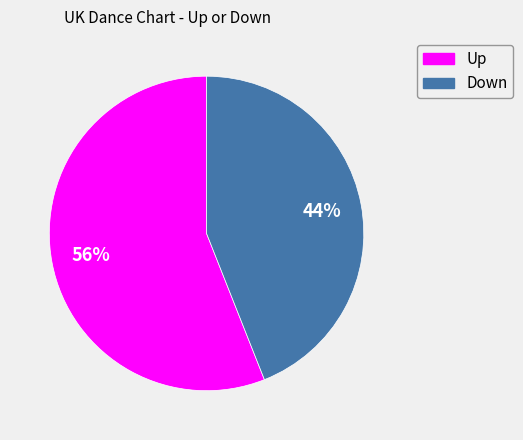

To the nearest percent, what portion does Down represent?

44%